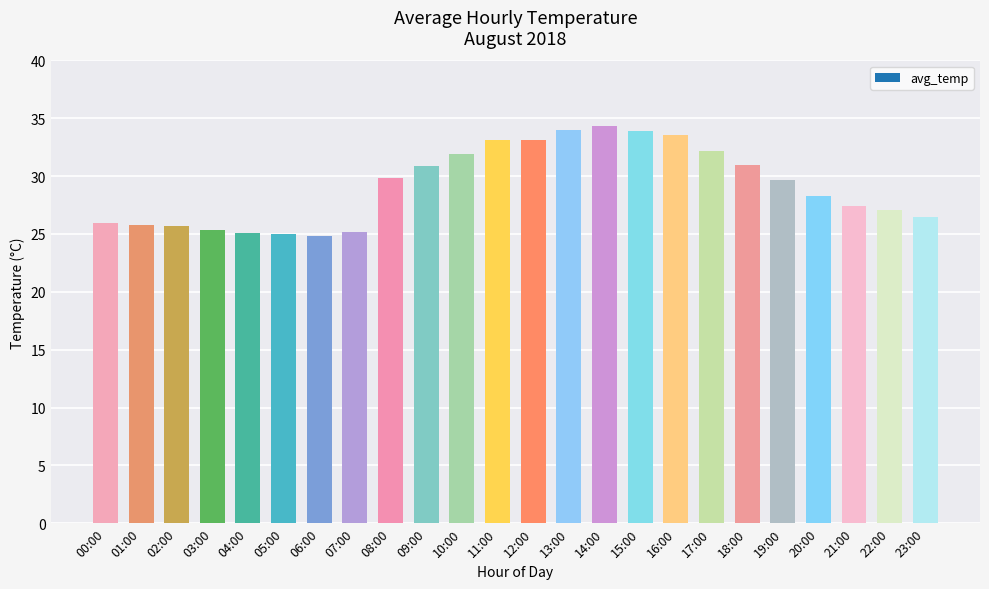

What is the difference between the values at 02:00 and 19:00?

4.0